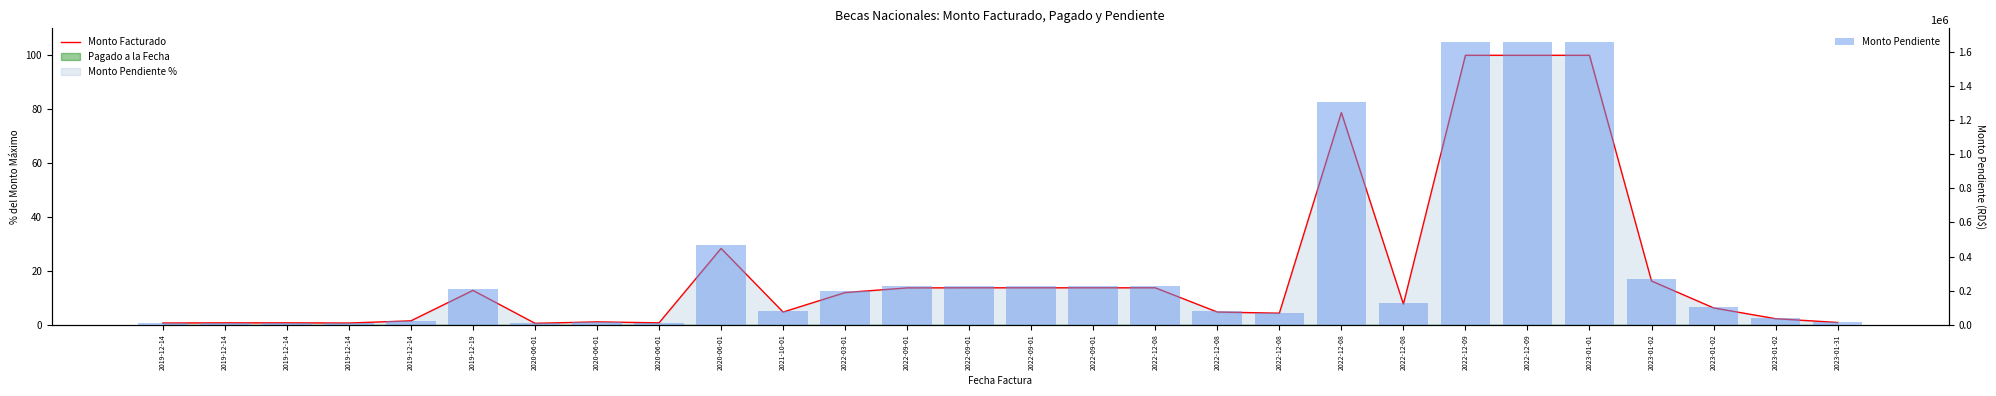

Which series has the largest range (max minus min)?

Monto Pendiente